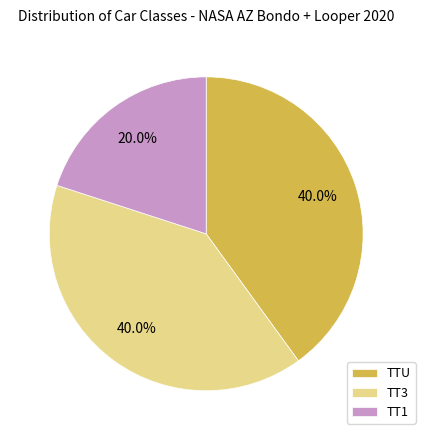

To the nearest percent, what is the average slice percentage?

33%